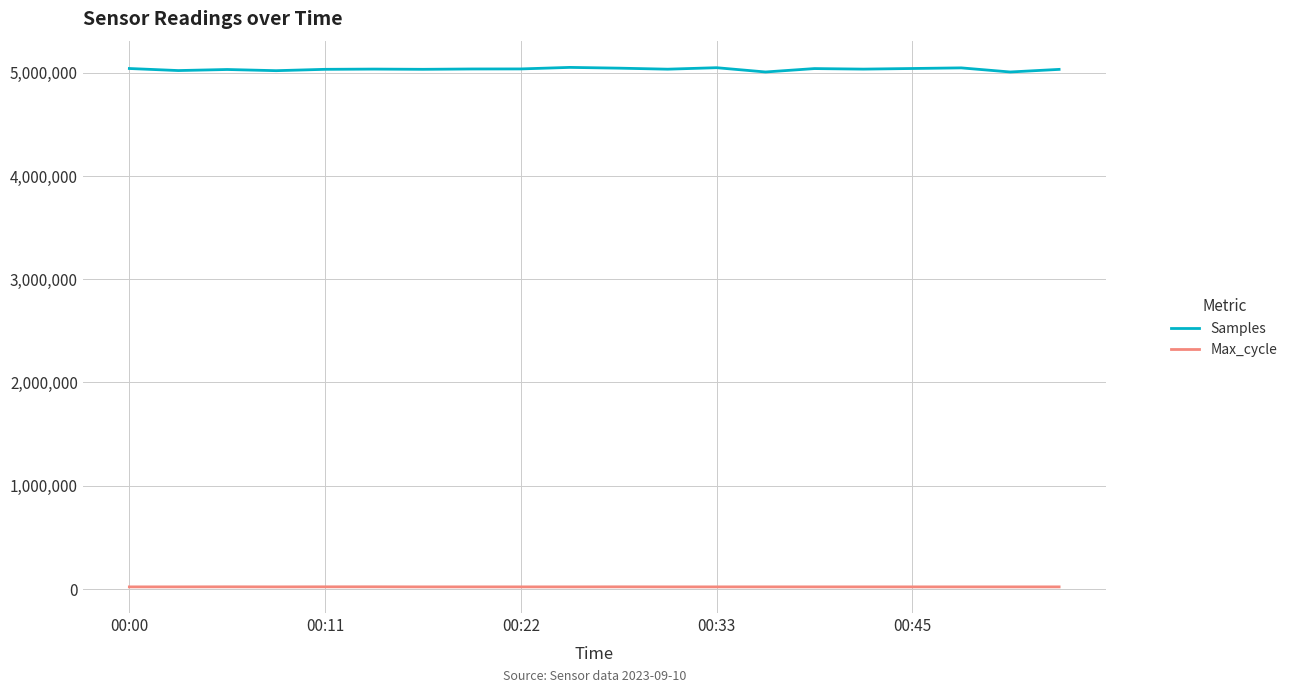

What is the maximum value shown in the chart?

5050458